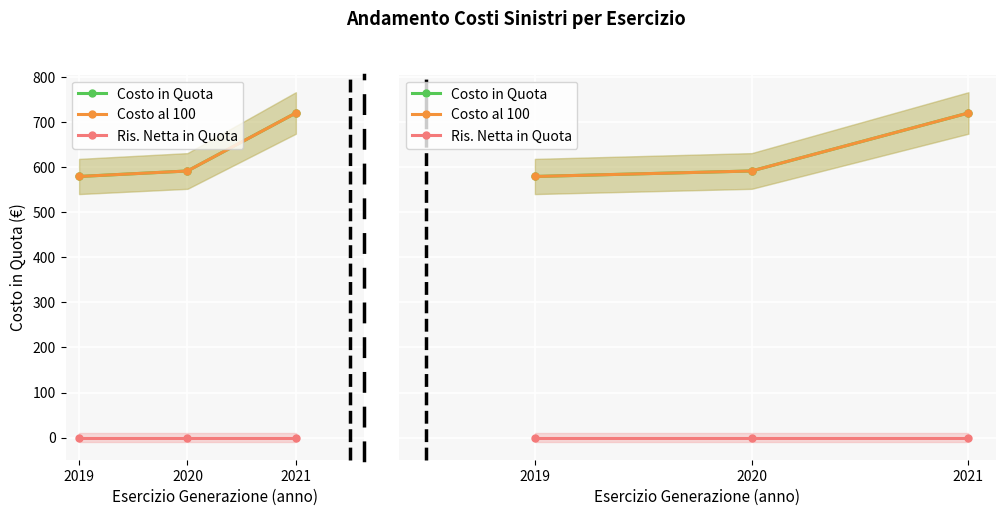

Rank the series at 2019 from lowest to highest value.

Ris. Netta in Quota, Costo in Quota, Costo al 100